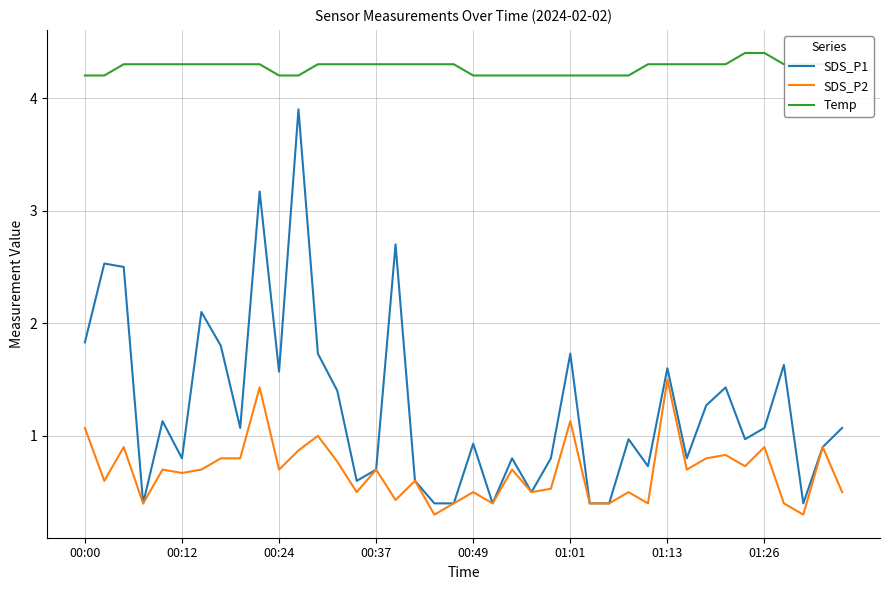

What are all the series names shown in the legend?

SDS_P1, SDS_P2, Temp